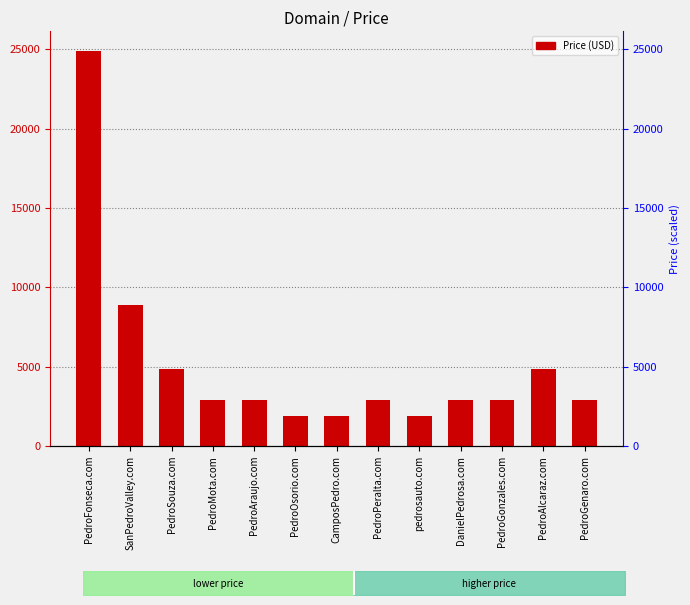

What is the label of the 12th bar from the left?

PedroAlcaraz.com